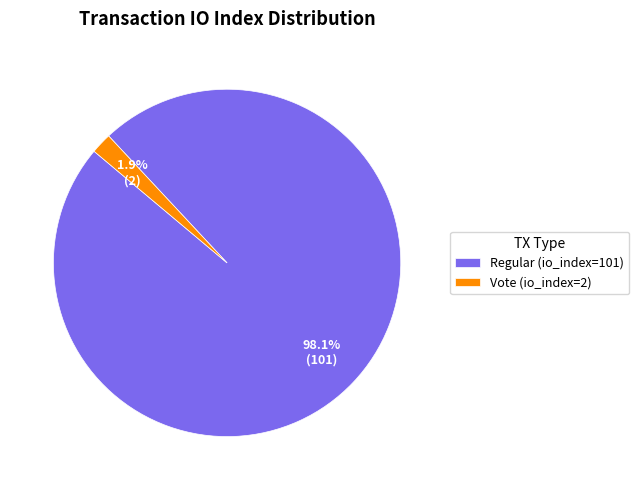

What is the largest slice in the pie chart?

Regular (io_index=101)